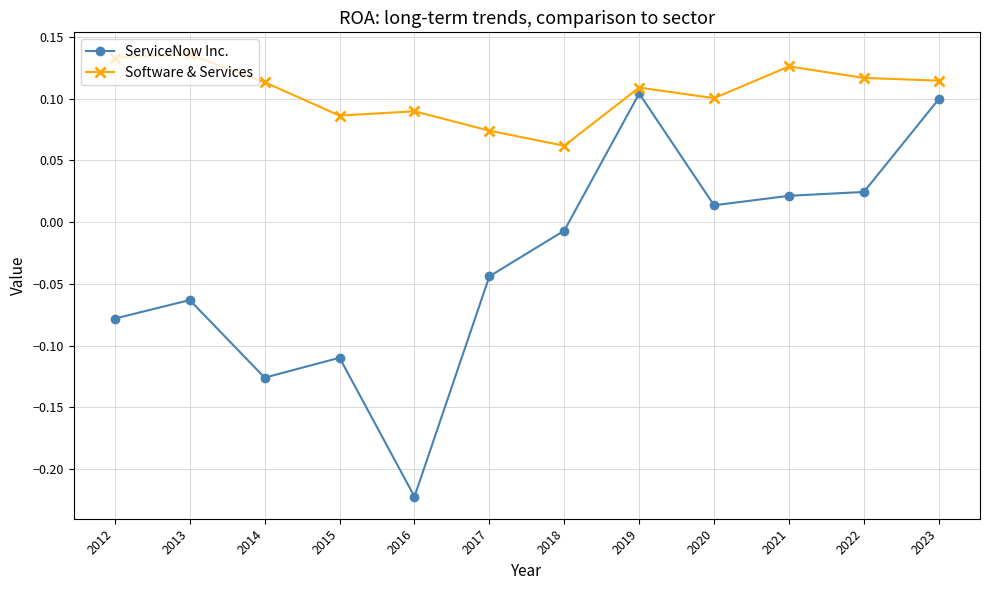

Which category has the lowest value across all series?

2016